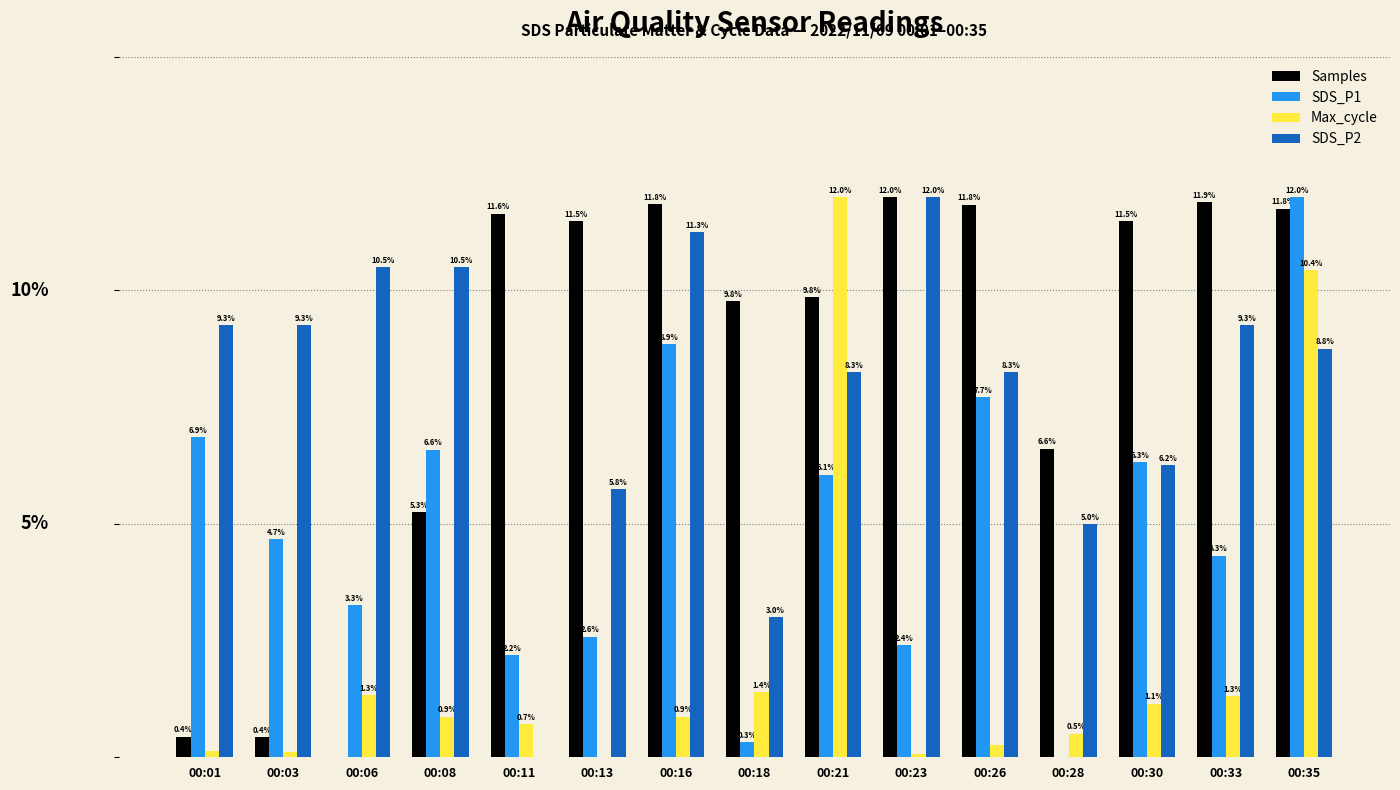

At which label does SDS_P1 first exceed 4?

00:01